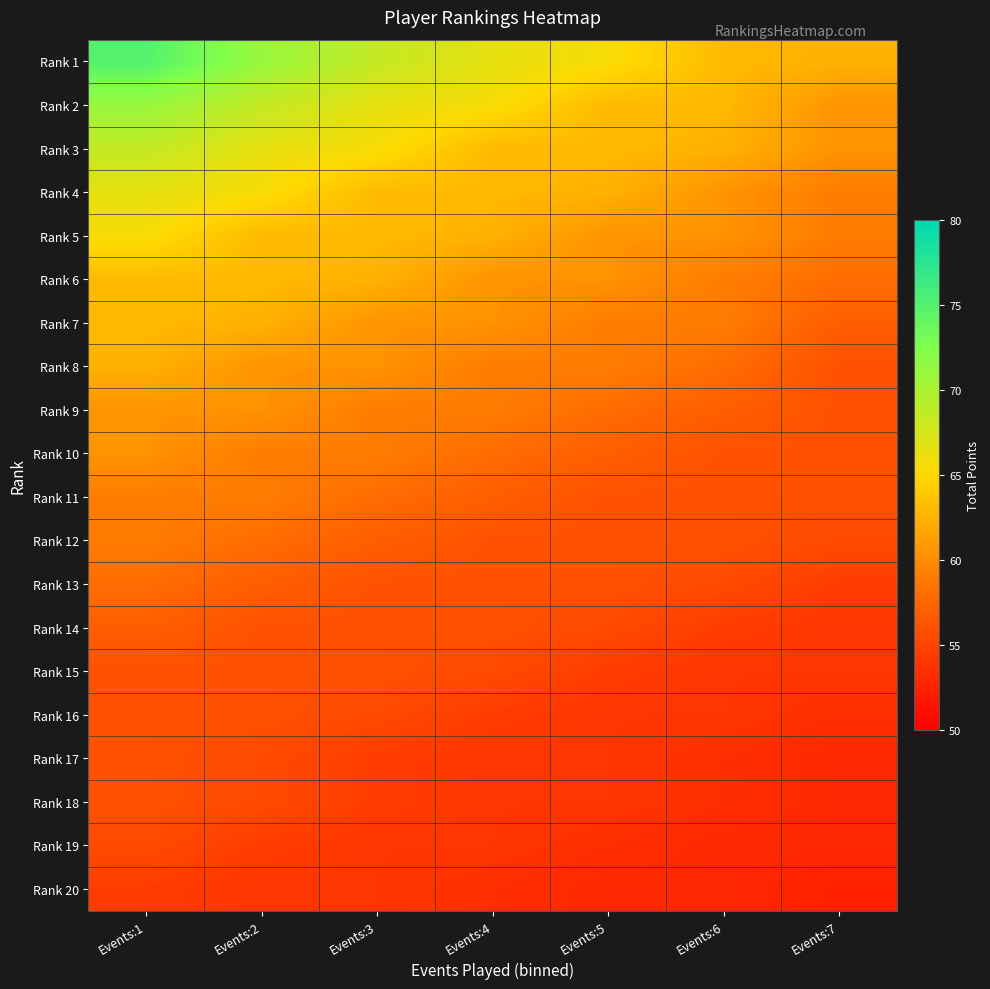

Reading left to right, transcribe all the data shown in this chart.

Rank 1: Events:1=75.0	Events:2=71.0	Events:3=68.5	Events:4=66.5	Events:5=65.5	Events:6=63.0	Events:7=62.5
Rank 2: Events:1=71.0	Events:2=68.5	Events:3=66.5	Events:4=65.5	Events:5=63.0	Events:6=63.0	Events:7=60.5
Rank 3: Events:1=68.5	Events:2=66.5	Events:3=65.5	Events:4=63.0	Events:5=63.0	Events:6=62.5	Events:7=60.5
Rank 4: Events:1=66.5	Events:2=65.5	Events:3=63.0	Events:4=63.0	Events:5=62.5	Events:6=60.5	Events:7=59.0
Rank 5: Events:1=65.5	Events:2=63.0	Events:3=63.0	Events:4=62.5	Events:5=60.5	Events:6=60.5	Events:7=59.0
Rank 6: Events:1=63.0	Events:2=63.0	Events:3=62.5	Events:4=60.5	Events:5=60.5	Events:6=59.0	Events:7=58.0
Rank 7: Events:1=63.0	Events:2=62.5	Events:3=60.5	Events:4=60.5	Events:5=59.0	Events:6=59.0	Events:7=57.0
Rank 8: Events:1=62.5	Events:2=60.5	Events:3=60.5	Events:4=59.0	Events:5=59.0	Events:6=58.0	Events:7=56.0
Rank 9: Events:1=60.5	Events:2=60.5	Events:3=59.0	Events:4=59.0	Events:5=58.0	Events:6=57.0	Events:7=56.0
Rank 10: Events:1=60.5	Events:2=59.0	Events:3=59.0	Events:4=58.0	Events:5=57.0	Events:6=56.0	Events:7=56.0
Rank 11: Events:1=59.0	Events:2=59.0	Events:3=58.0	Events:4=57.0	Events:5=56.0	Events:6=56.0	Events:7=56.0
Rank 12: Events:1=59.0	Events:2=58.0	Events:3=57.0	Events:4=56.0	Events:5=56.0	Events:6=56.0	Events:7=55.5
Rank 13: Events:1=58.0	Events:2=57.0	Events:3=56.0	Events:4=56.0	Events:5=56.0	Events:6=55.5	Events:7=54.5
Rank 14: Events:1=57.0	Events:2=56.0	Events:3=56.0	Events:4=56.0	Events:5=55.5	Events:6=54.5	Events:7=54.0
Rank 15: Events:1=56.0	Events:2=56.0	Events:3=56.0	Events:4=55.5	Events:5=54.5	Events:6=54.0	Events:7=54.0
Rank 16: Events:1=56.0	Events:2=56.0	Events:3=55.5	Events:4=54.5	Events:5=54.0	Events:6=54.0	Events:7=53.5
Rank 17: Events:1=56.0	Events:2=55.5	Events:3=54.5	Events:4=54.0	Events:5=54.0	Events:6=53.5	Events:7=53.0
Rank 18: Events:1=56.0	Events:2=55.5	Events:3=54.5	Events:4=54.0	Events:5=54.0	Events:6=53.5	Events:7=53.0
Rank 19: Events:1=55.5	Events:2=54.5	Events:3=54.0	Events:4=54.0	Events:5=53.5	Events:6=53.0	Events:7=53.0
Rank 20: Events:1=54.5	Events:2=54.0	Events:3=54.0	Events:4=53.5	Events:5=53.0	Events:6=53.0	Events:7=52.5